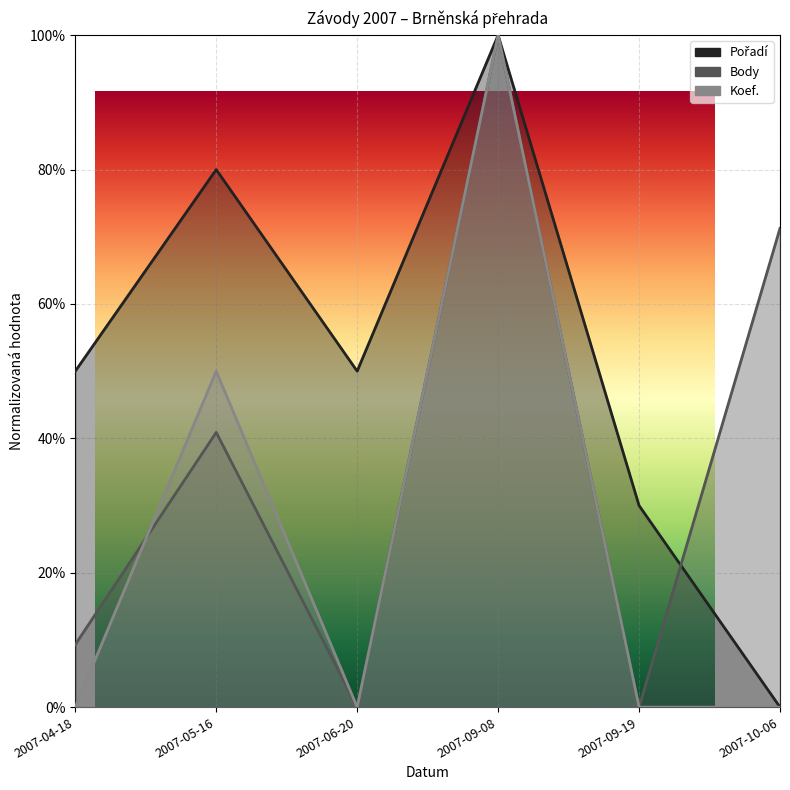

What are all the series names shown in the legend?

Pořadí, Body, Koef.